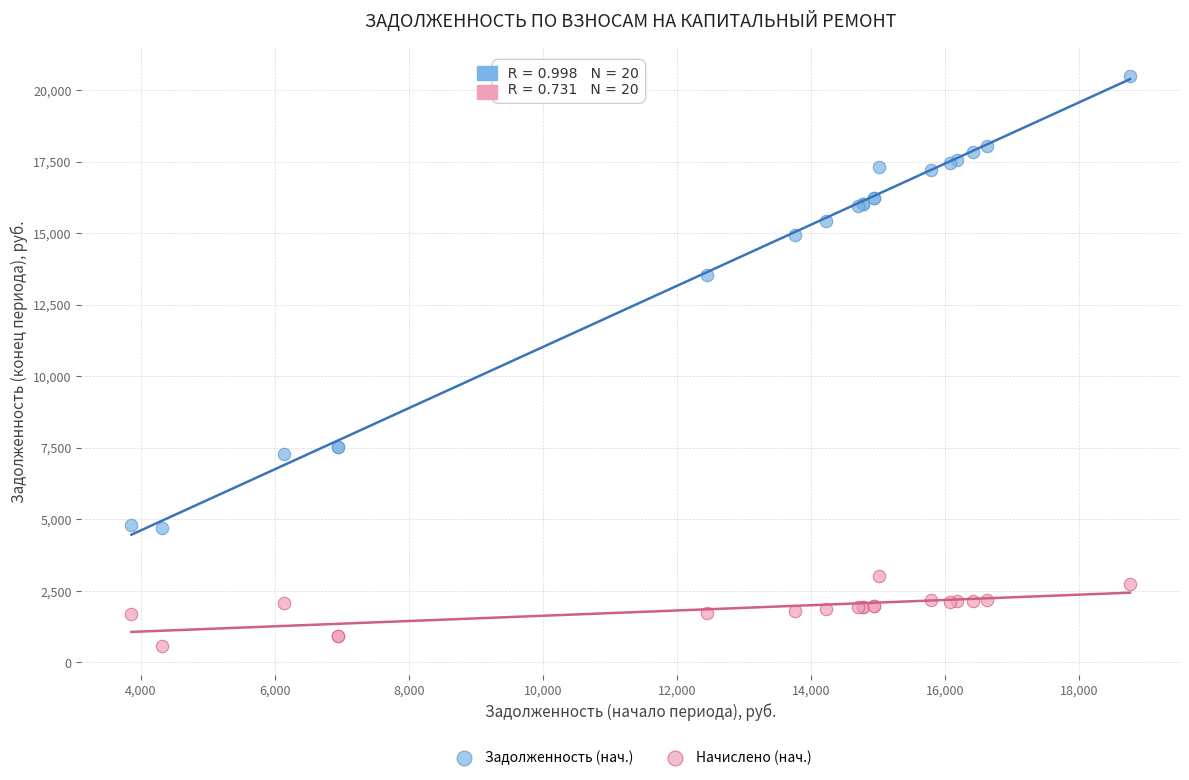

Which series reaches the minimum Y coordinate?

Начислено (нач.)